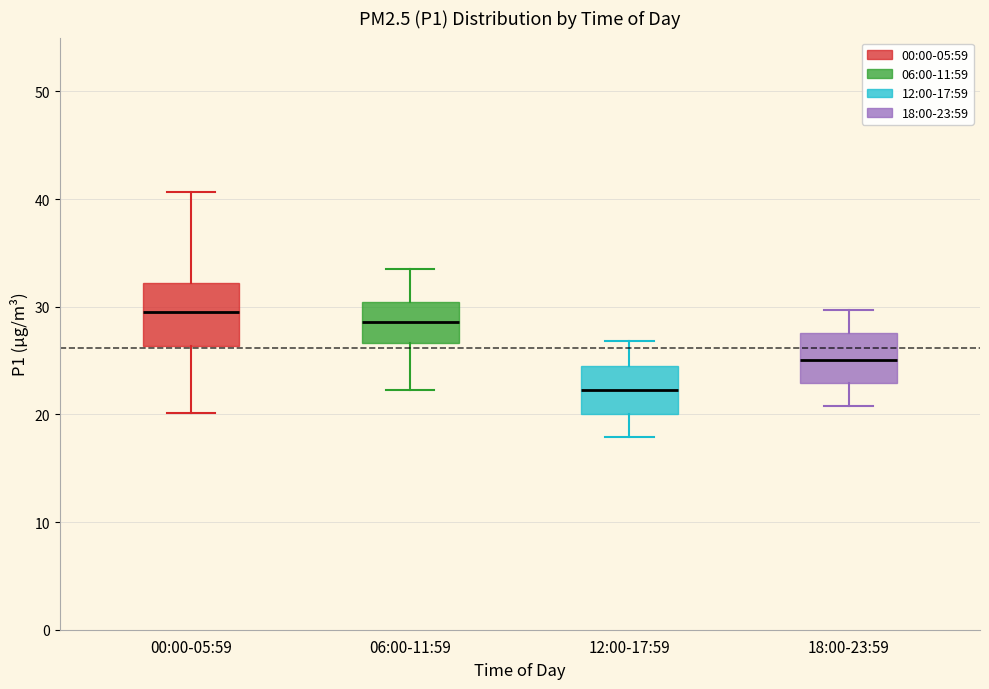

Reading left to right, read every box against the y-axis: the position of its median line, the range the box covers, and the ends of its whiskers. The values are not printed on the chart, so give them approximately, as read against the axis.

00:00-05:59: median 30, box 26 to 32, whiskers 20 to 41
06:00-11:59: median 29, box 27 to 30, whiskers 22 to 34
12:00-17:59: median 22, box 20 to 25, whiskers 18 to 27
18:00-23:59: median 25, box 23 to 28, whiskers 21 to 30